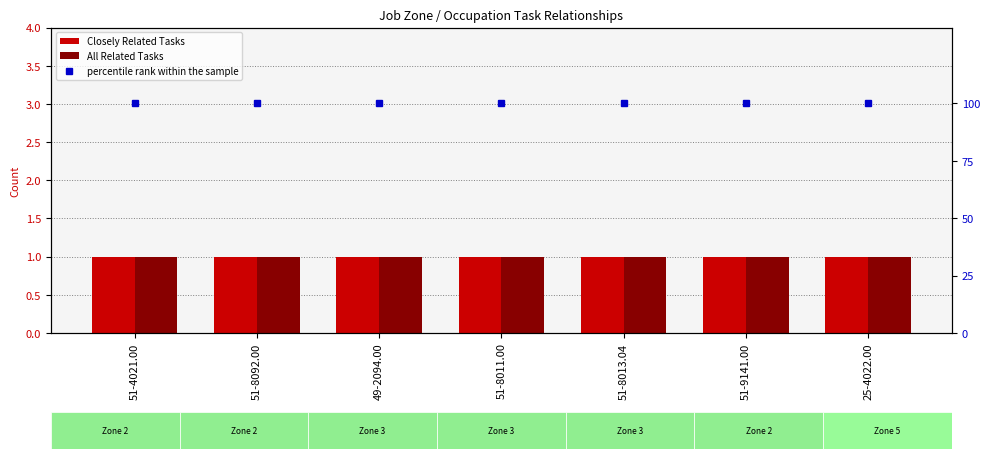

Does the chart contain any negative values?

No